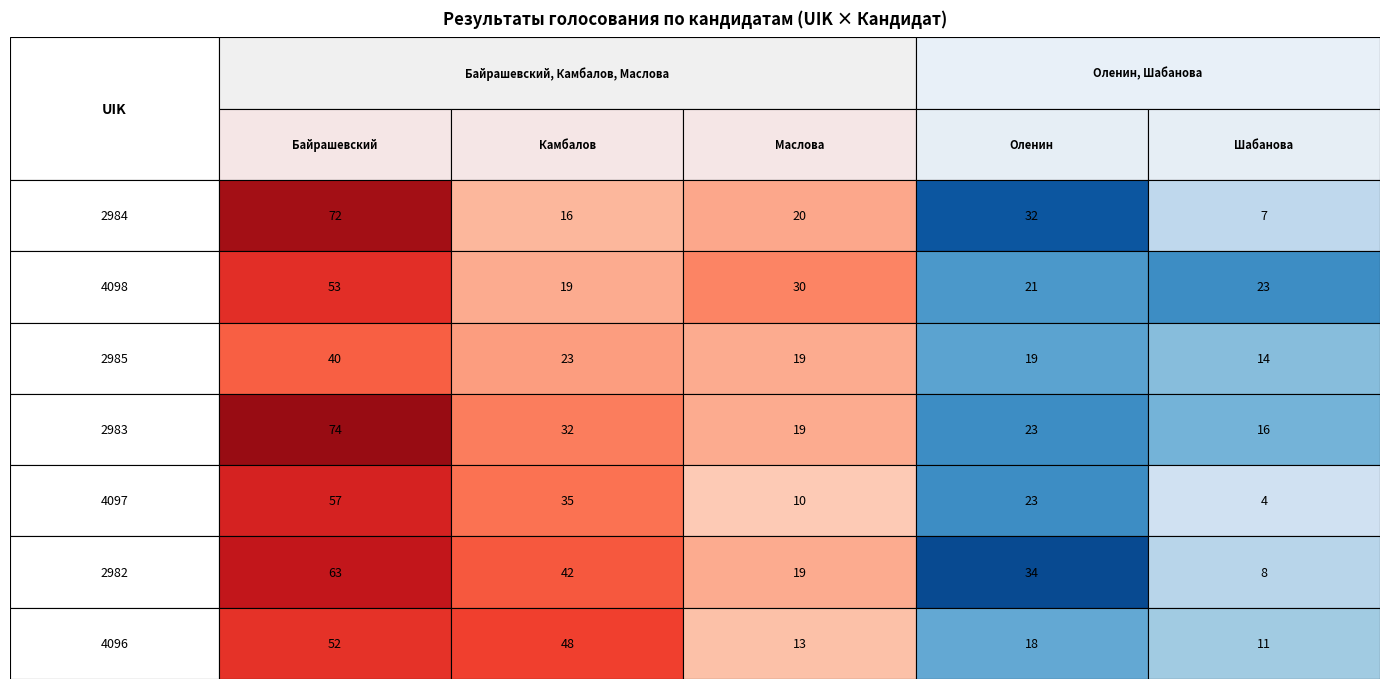

Which series has the largest total across all categories?

2982